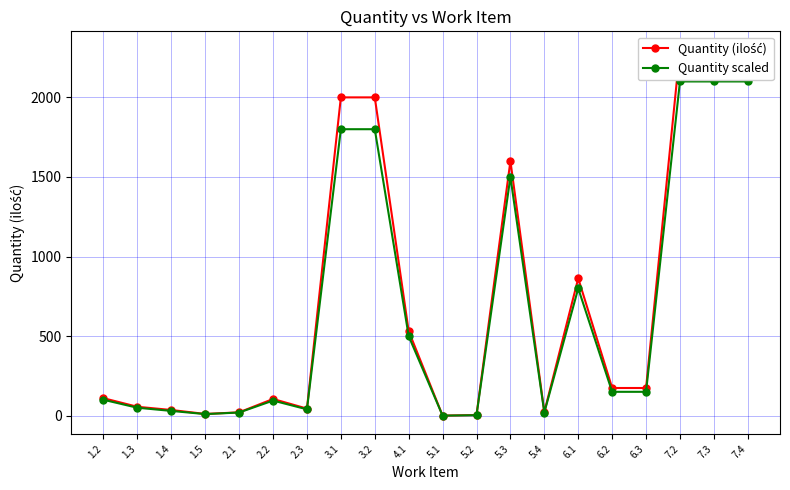

Which category has the highest value in the Quantity (ilość) series?

7.2